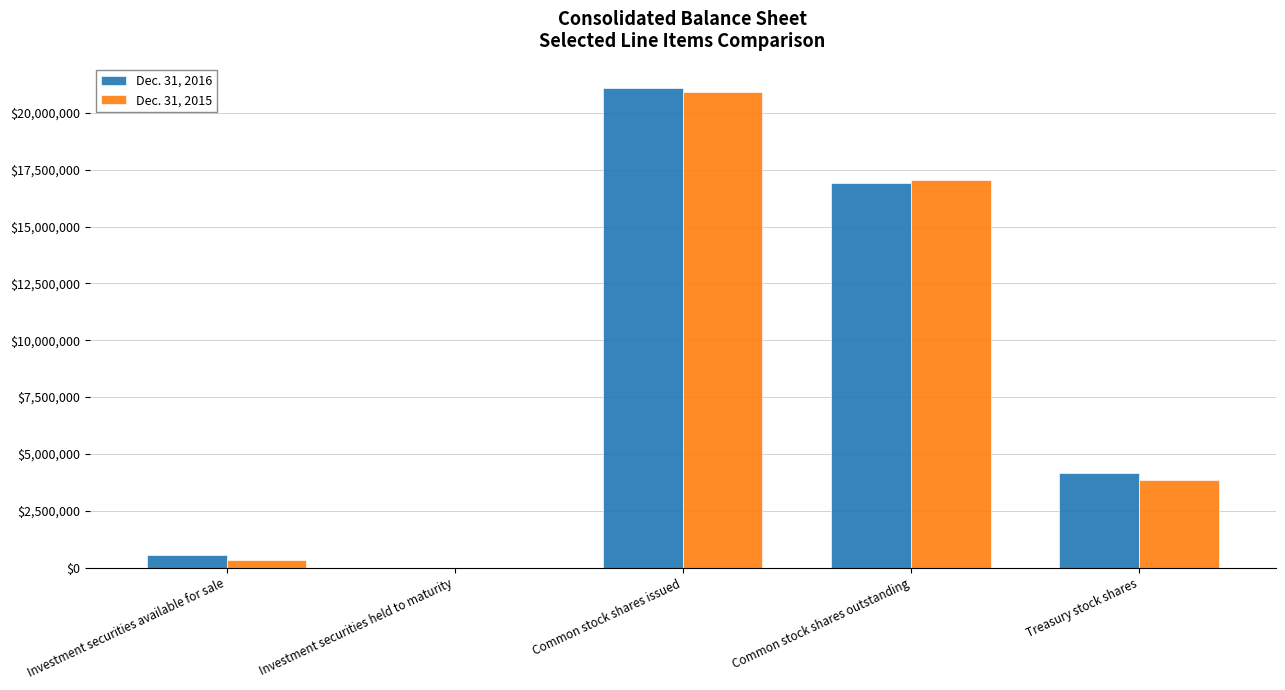

At which label does Dec. 31, 2015 reach its peak?

Common stock shares issued